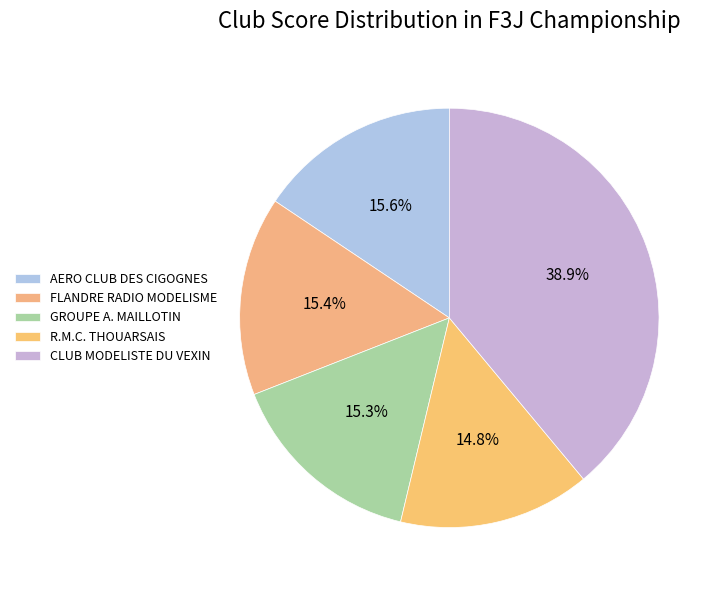

What is the total percentage of AERO CLUB DES CIGOGNES and GROUPE A. MAILLOTIN?

30.9%